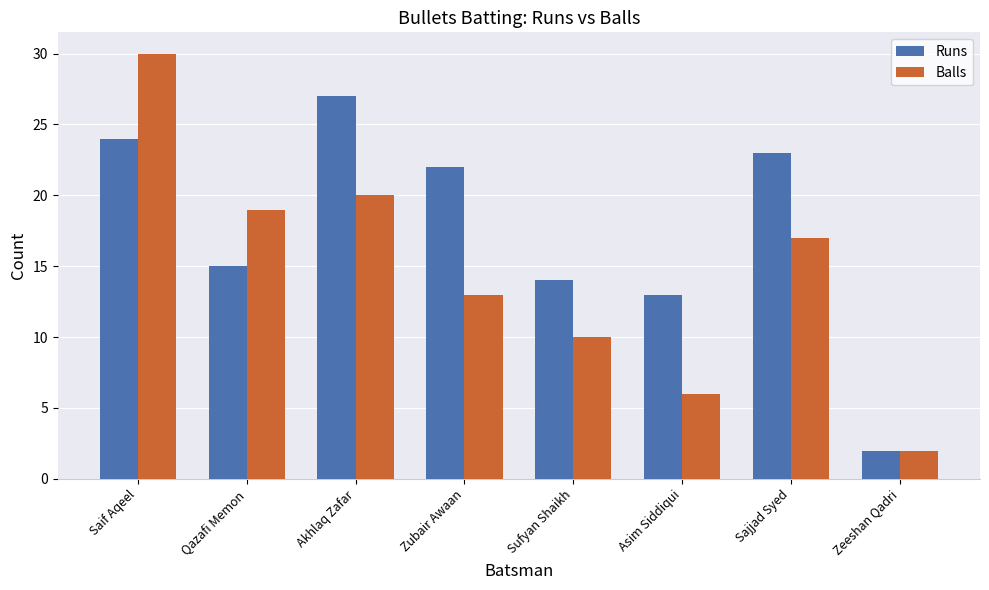

Does the chart contain stacked bars?

No